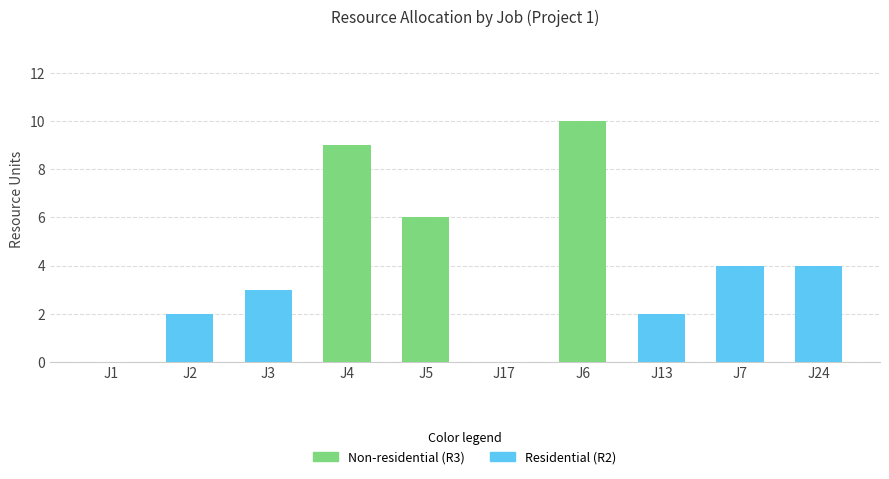

At which category is the sum across all series the highest?

J6